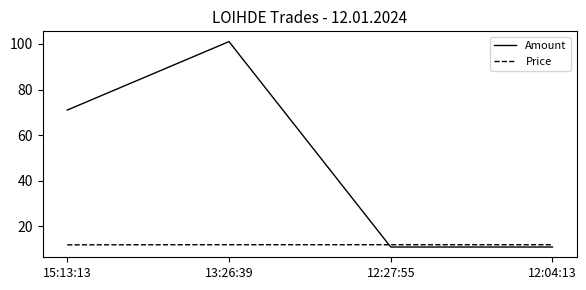

Between which two adjacent categories do Amount and Price first intersect?

13:26:39 and 12:27:55